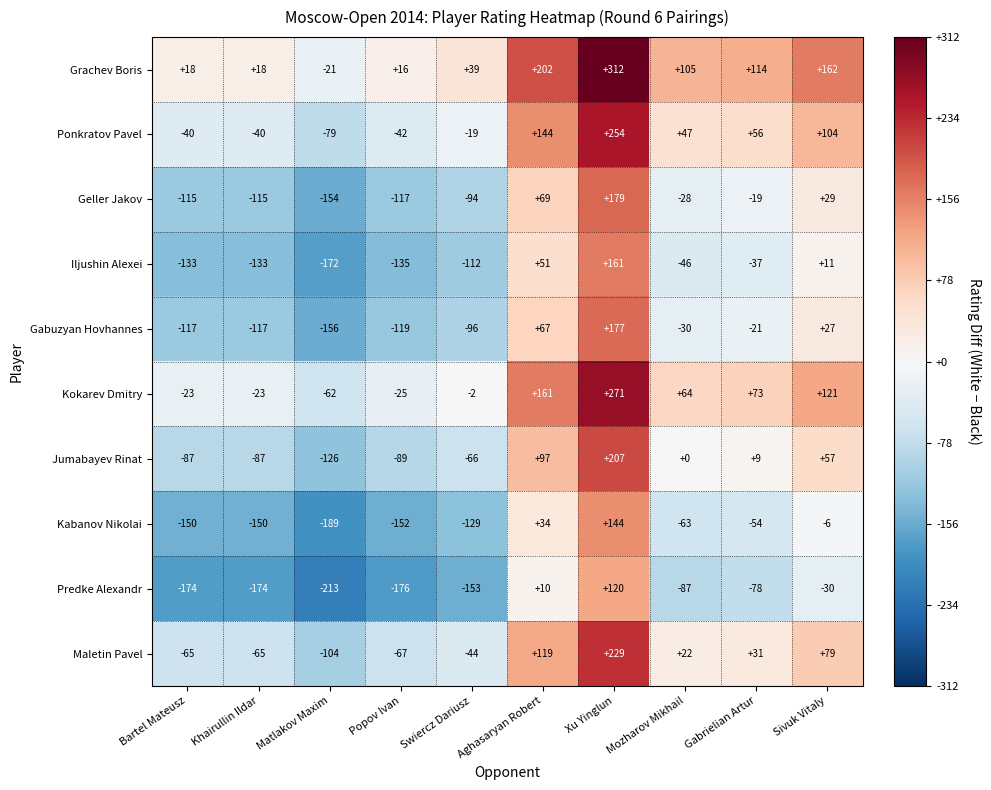

What is the difference between the maximum and minimum values in the Jumabayev Rinat series?

333